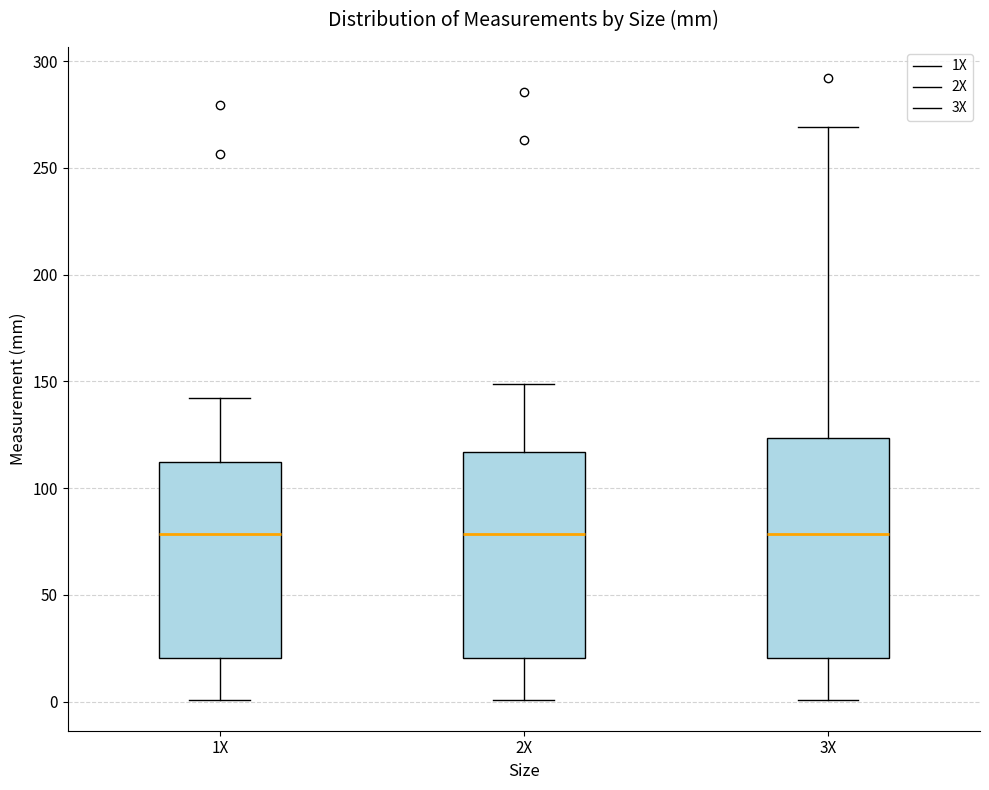

Which box is the tallest, from its lower edge to its upper edge?

3X